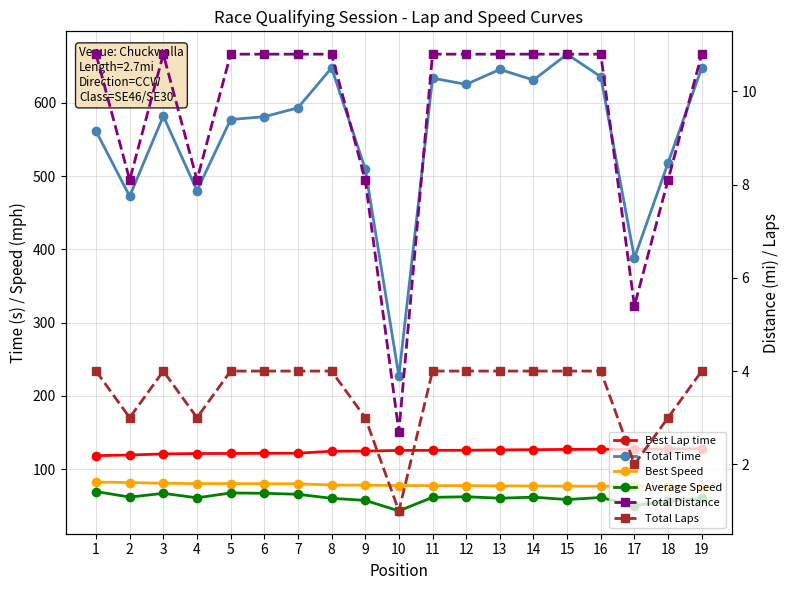

What is the value of the Total Laps point at the 19th from the left?

4.0